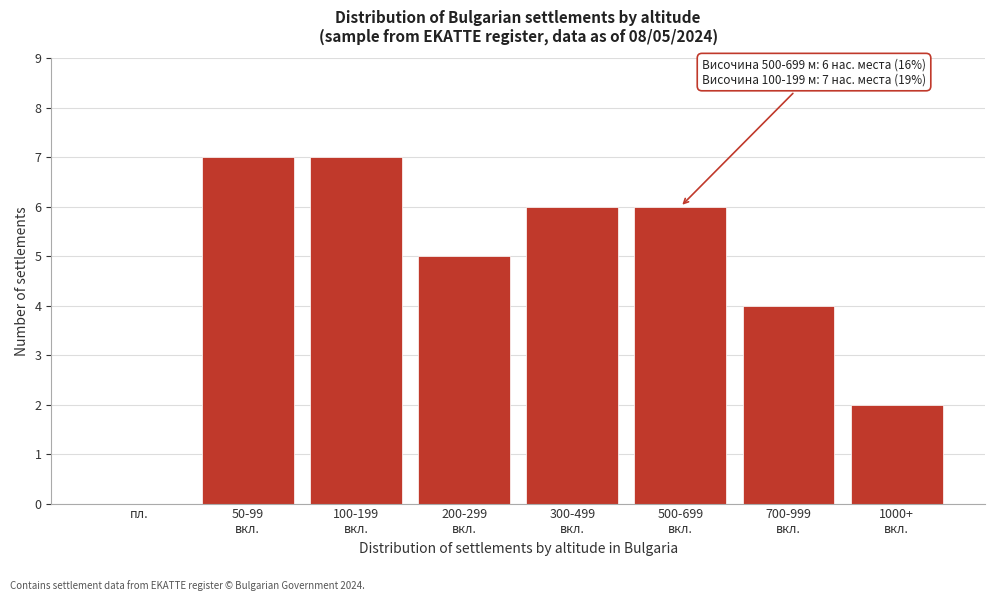

What is the sum of all values?

37